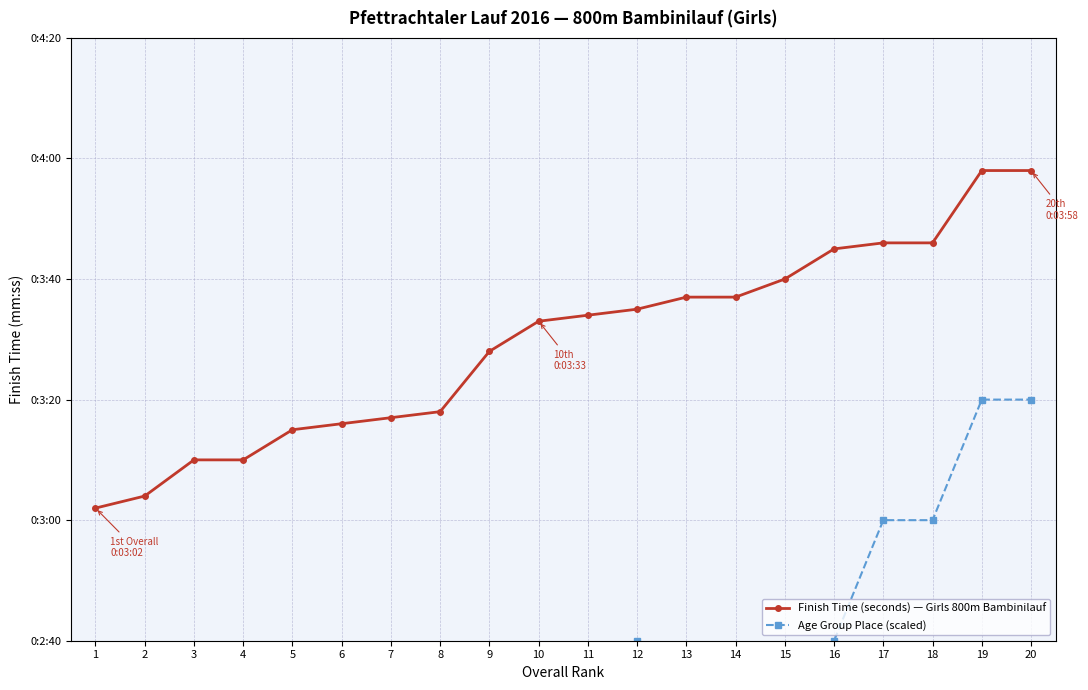

Between 15 and 10, which is larger?

15